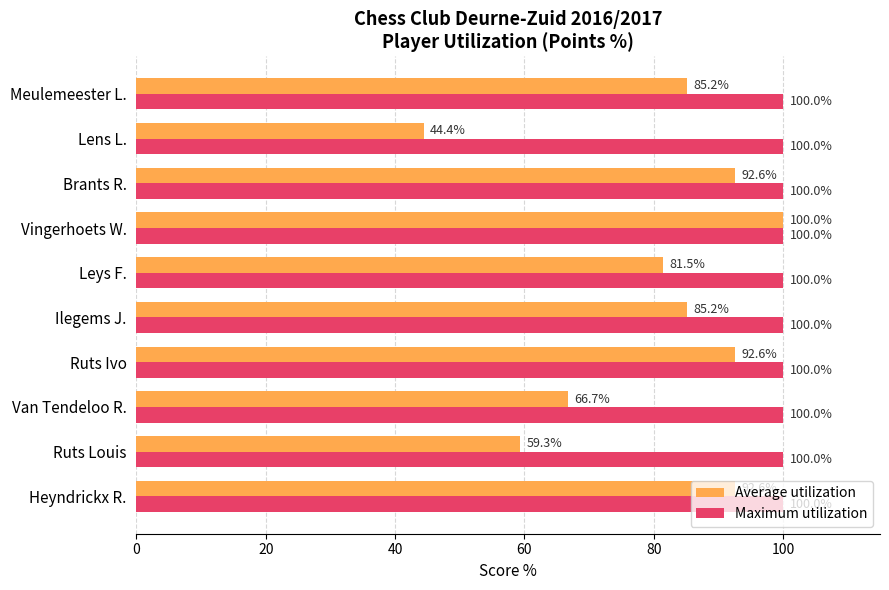

What value does the Average utilization series have at Lens L.?

44.4